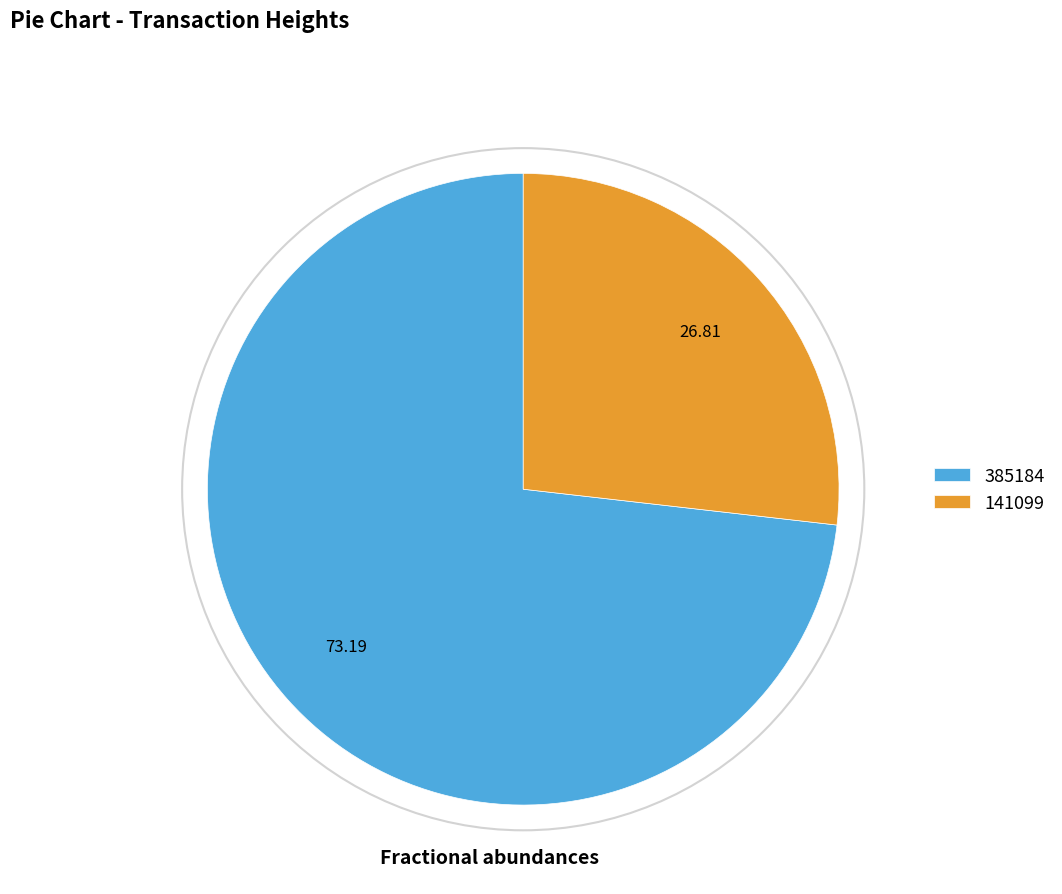

Rank the categories by value from highest to lowest.

385184, 141099